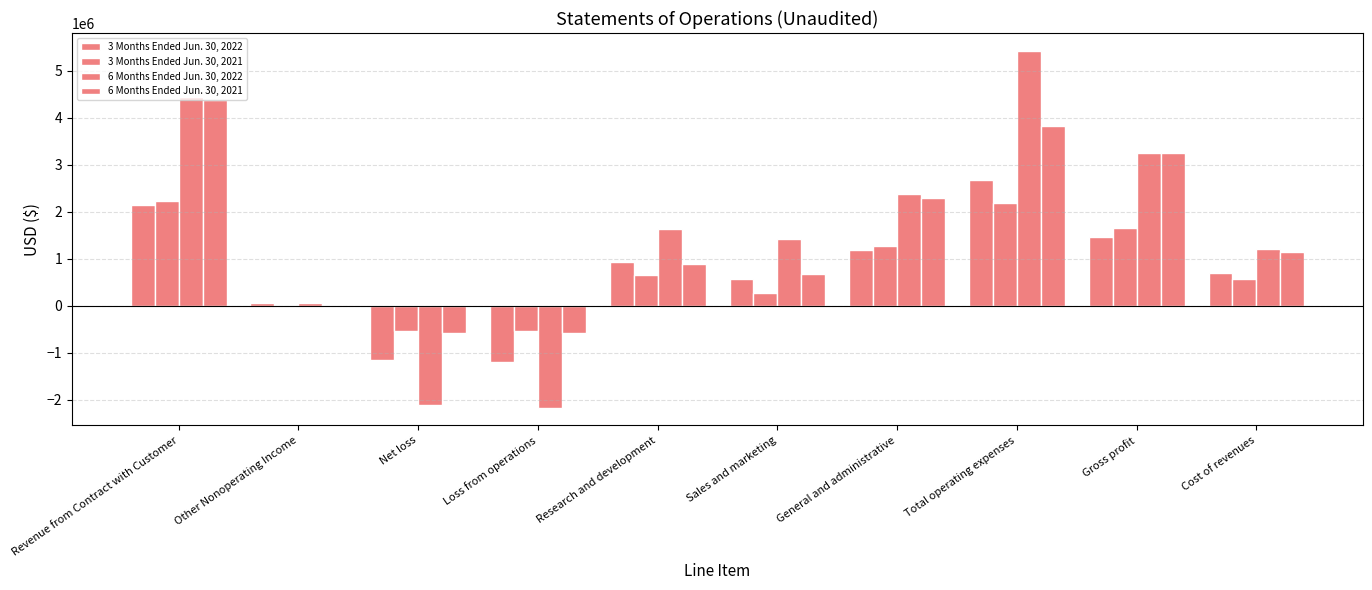

What is the difference between the maximum and minimum values in the 6 Months Ended Jun. 30, 2021 series?

4961129